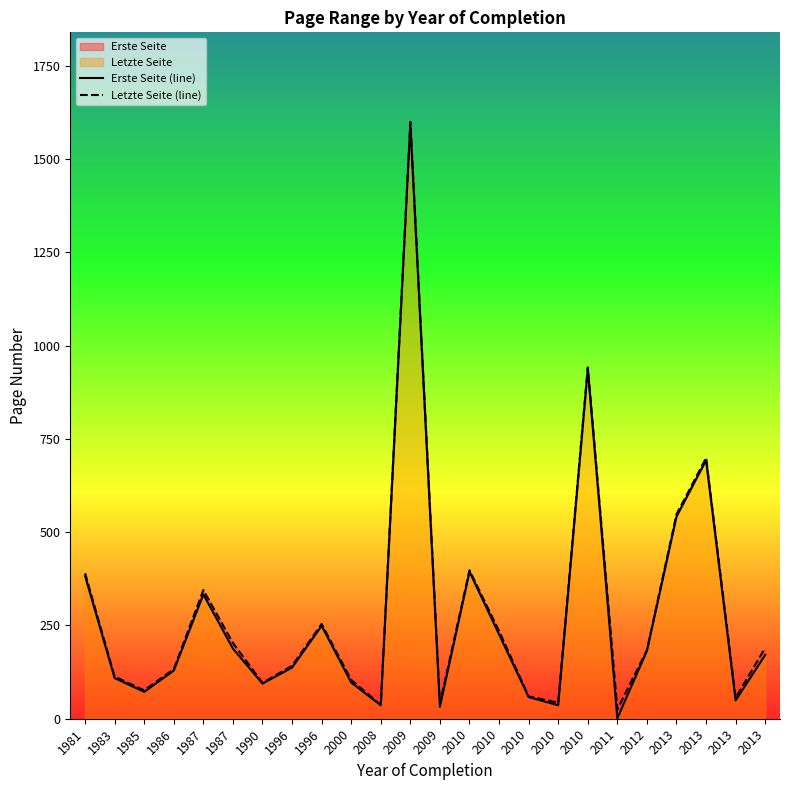

Reading right to left, extract all data points from this chart.

Erste Seite (line): 2013=171	2013=49	2013=693	2013=542	2012=182	2011=1	2010=938	2010=36	2010=58	2010=226	2010=394	2009=32	2009=1594	2008=36	2000=97	1996=249	1996=137	1990=94	1987=188	1987=333	1986=129	1985=72	1983=109	1981=383
Letzte Seite (line): 2013=190	2013=56	2013=699	2013=548	2012=184	2011=25	2010=942	2010=43	2010=60	2010=235	2010=398	2009=41	2009=1600	2008=37	2000=104	1996=254	1996=142	1990=96	1987=203	1987=345	1986=133	1985=76	1983=113	1981=390